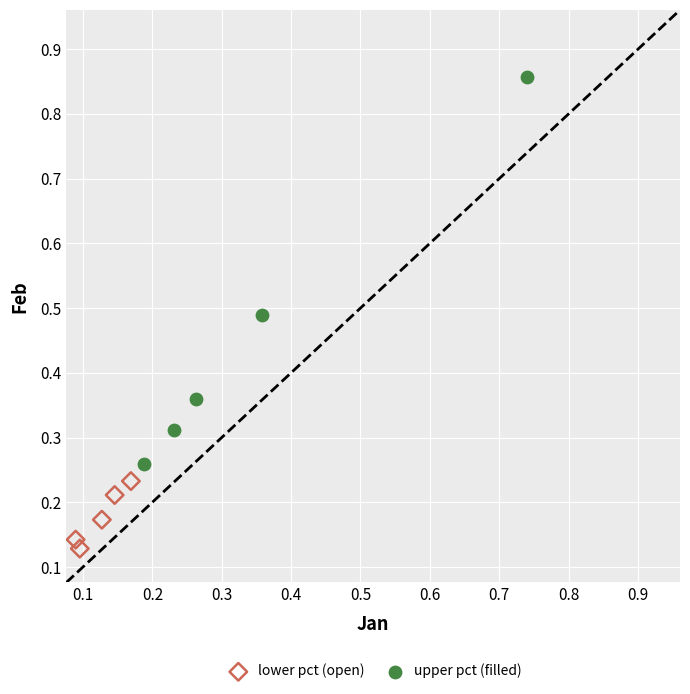

Which series reaches the minimum Y coordinate?

lower pct (open)